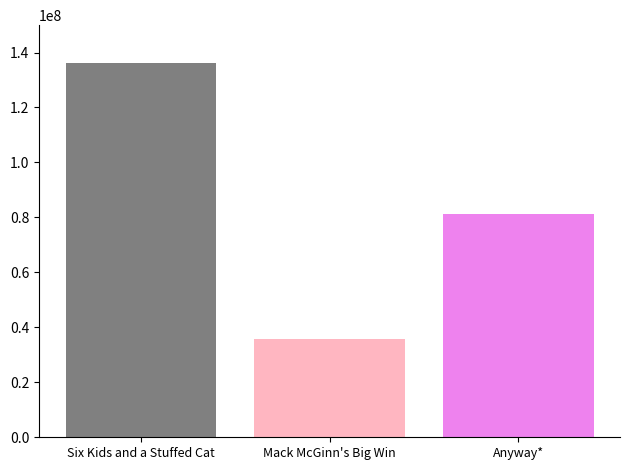

How many distinct data groups are displayed?

3